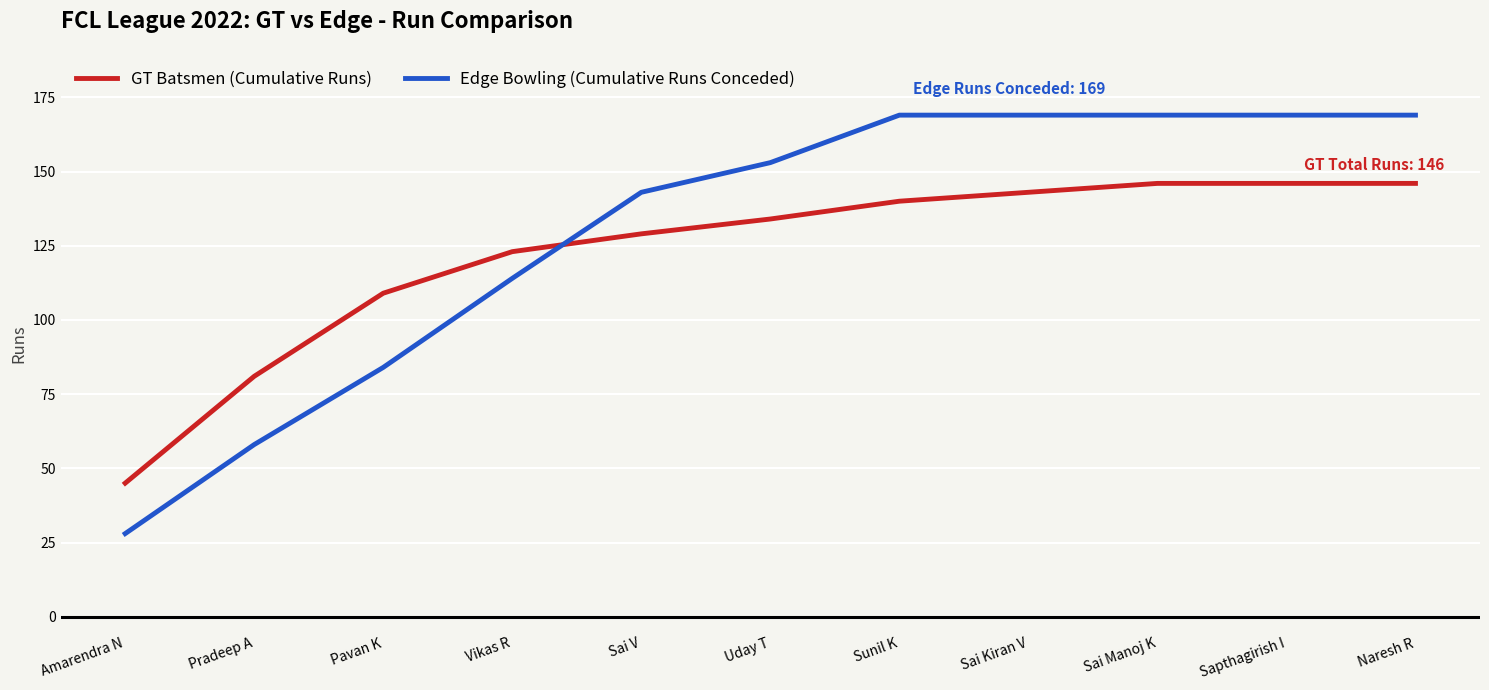

List the series in order of their overall mean, highest first.

Edge Bowling (Cumulative Runs Conceded), GT Batsmen (Cumulative Runs)